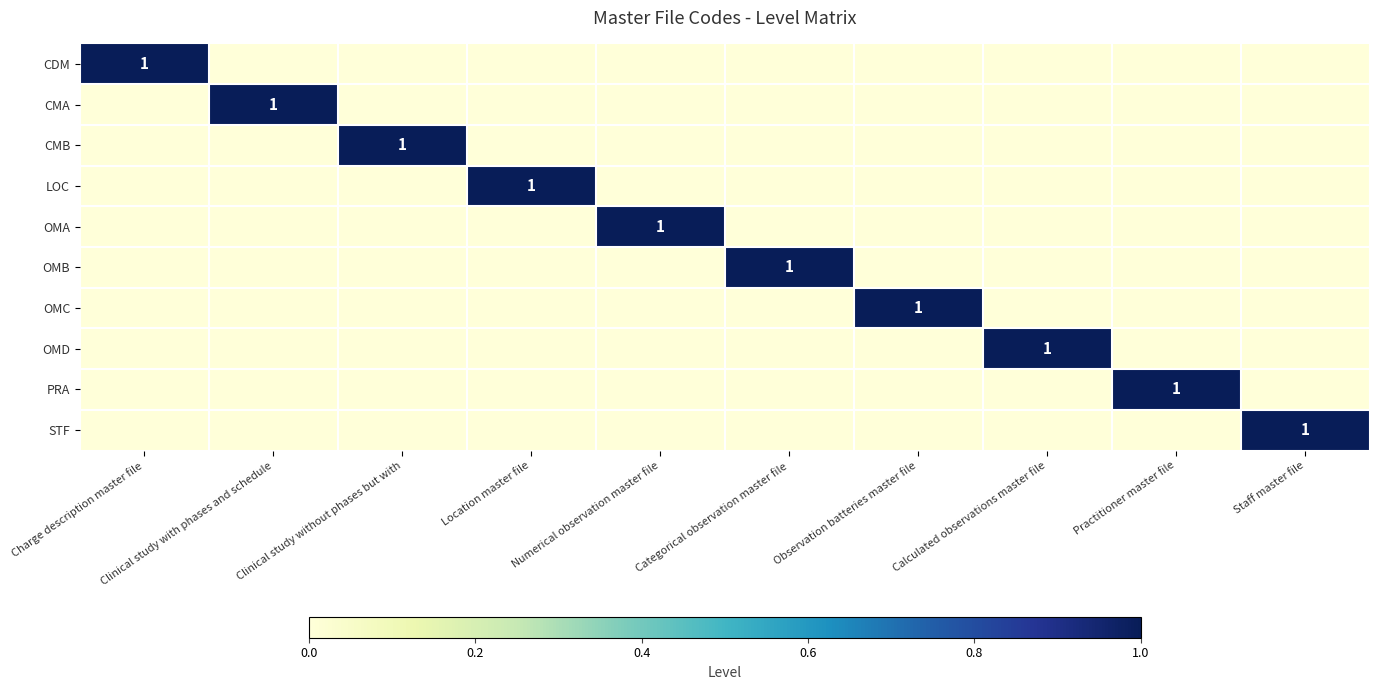

The value of CDM at Charge description master file is 1. True or false?

True